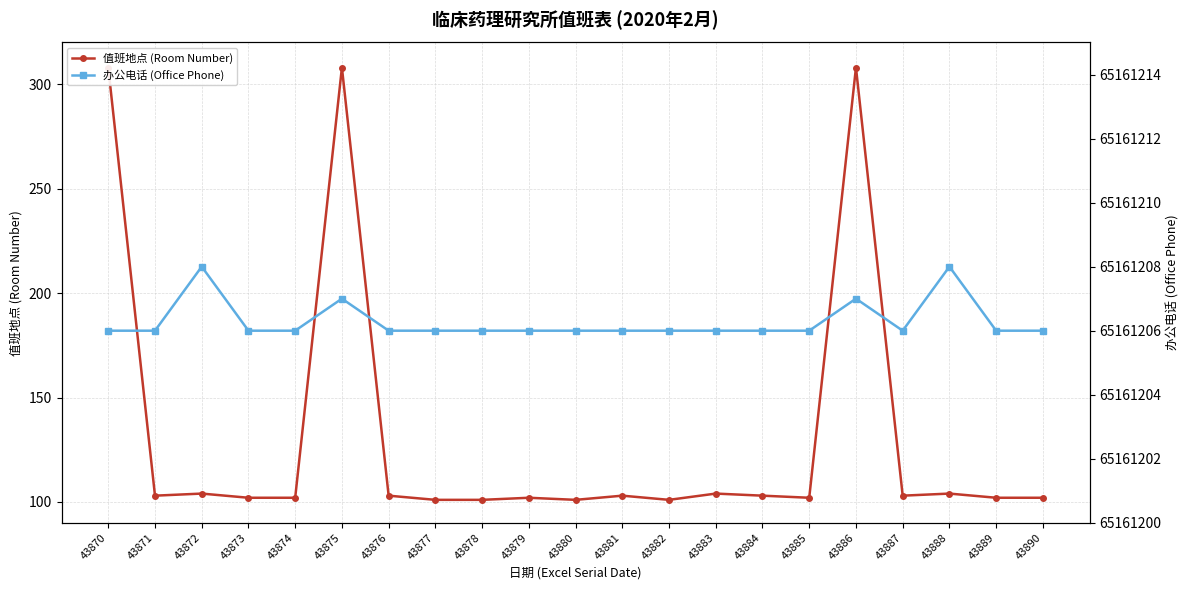

The 值班地点 (Room Number) series shows 55 at 43889. True or false?

False